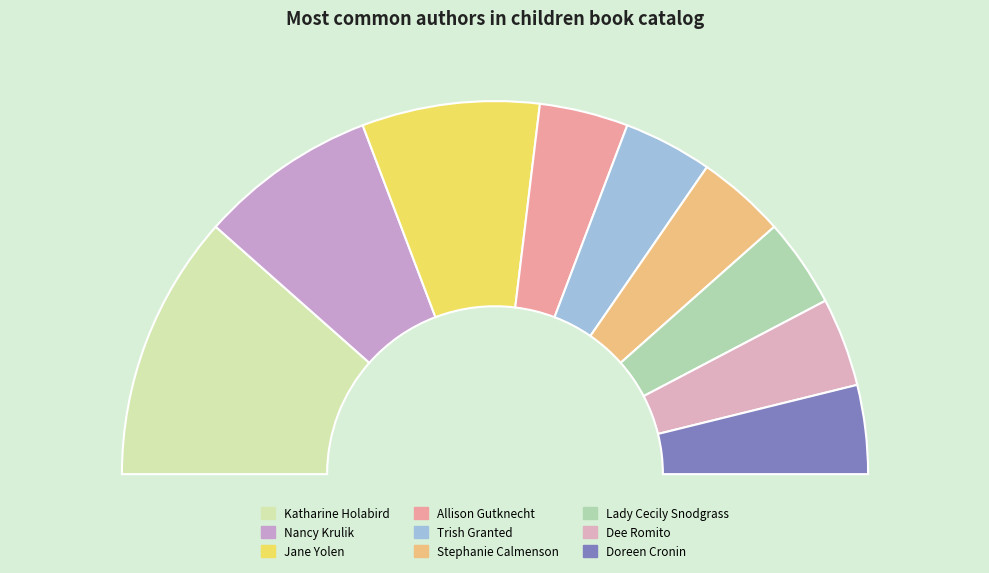

Which slice is the smallest?

Allison Gutknecht